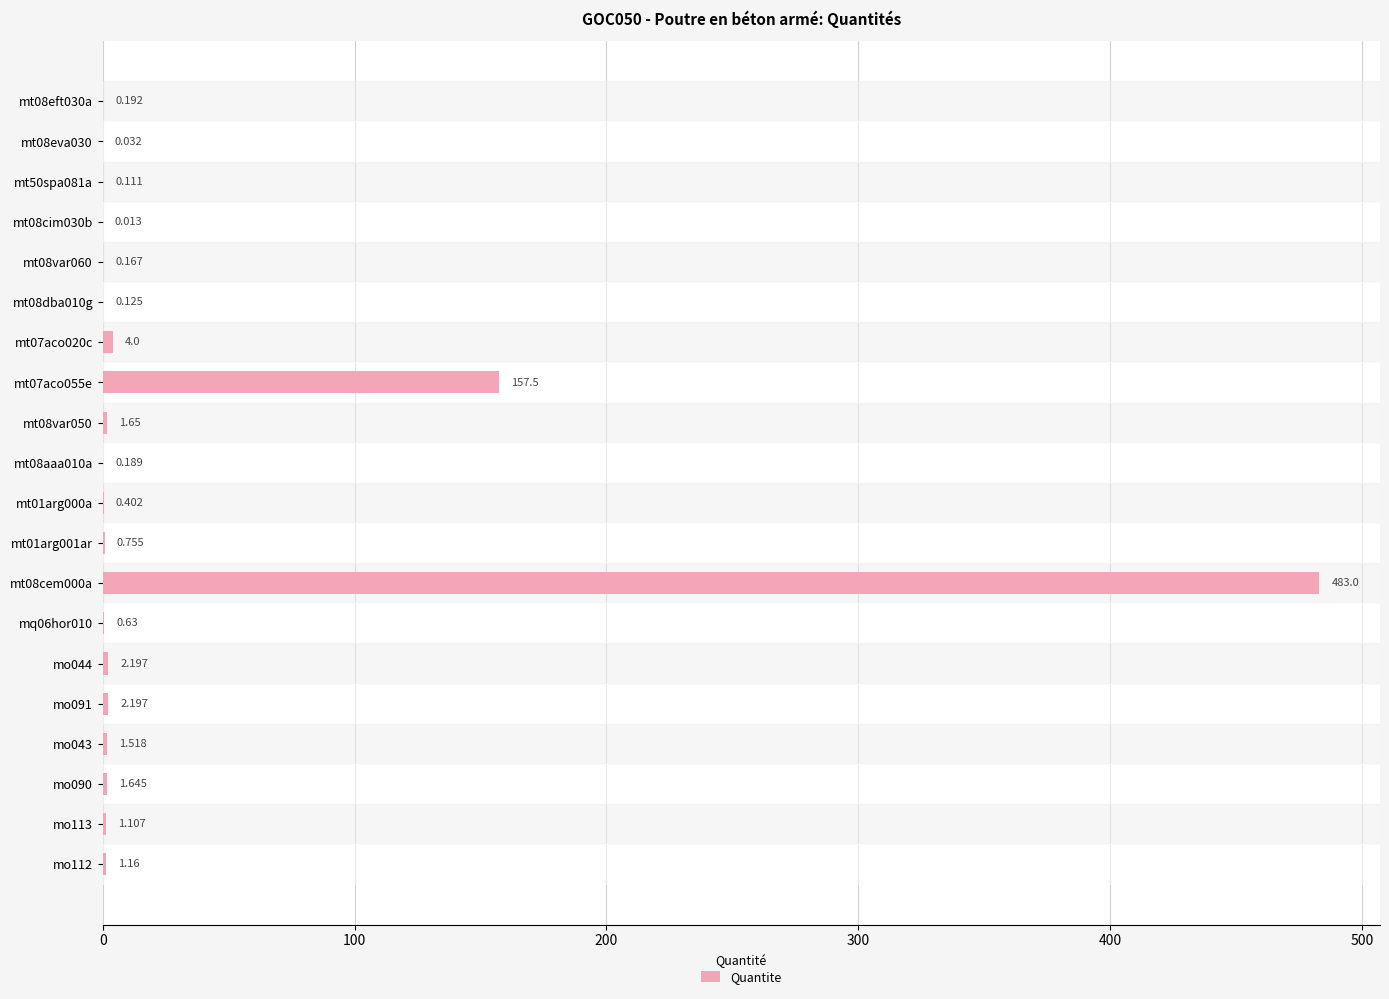

What is the difference between the maximum and minimum values?

483.0